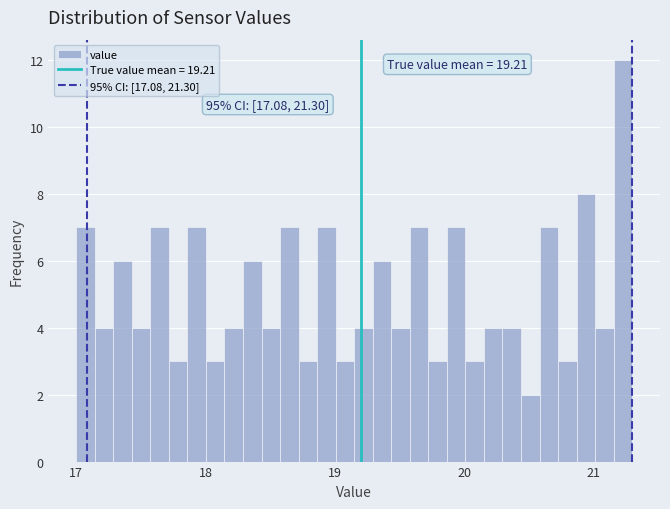

Around what value on the x-axis is the tallest bar? Give the approximate position of its centre, as read against the axis.

21.2